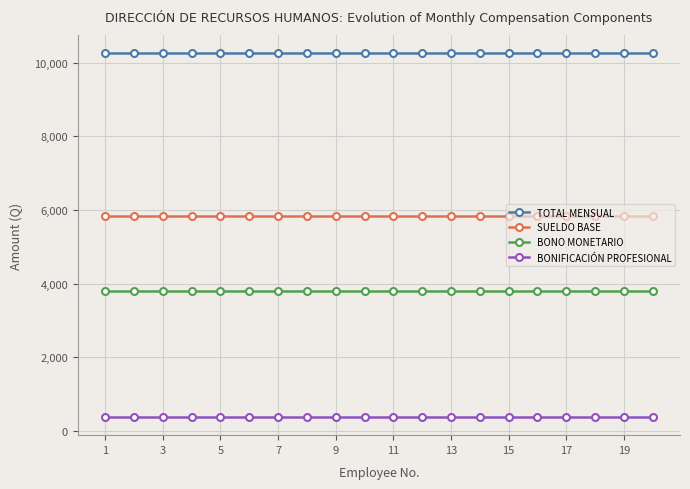

At how many categories does at least one series exceed 2324?

20